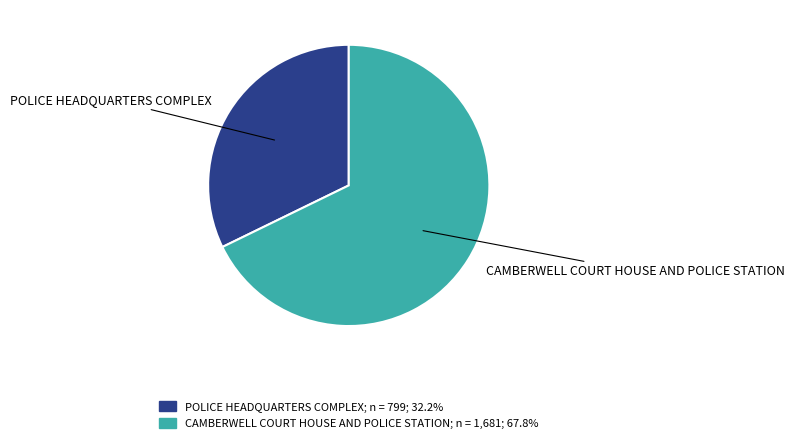

Is the sum of CAMBERWELL COURT HOUSE AND POLICE STATION and POLICE HEADQUARTERS COMPLEX greater than half?

Yes